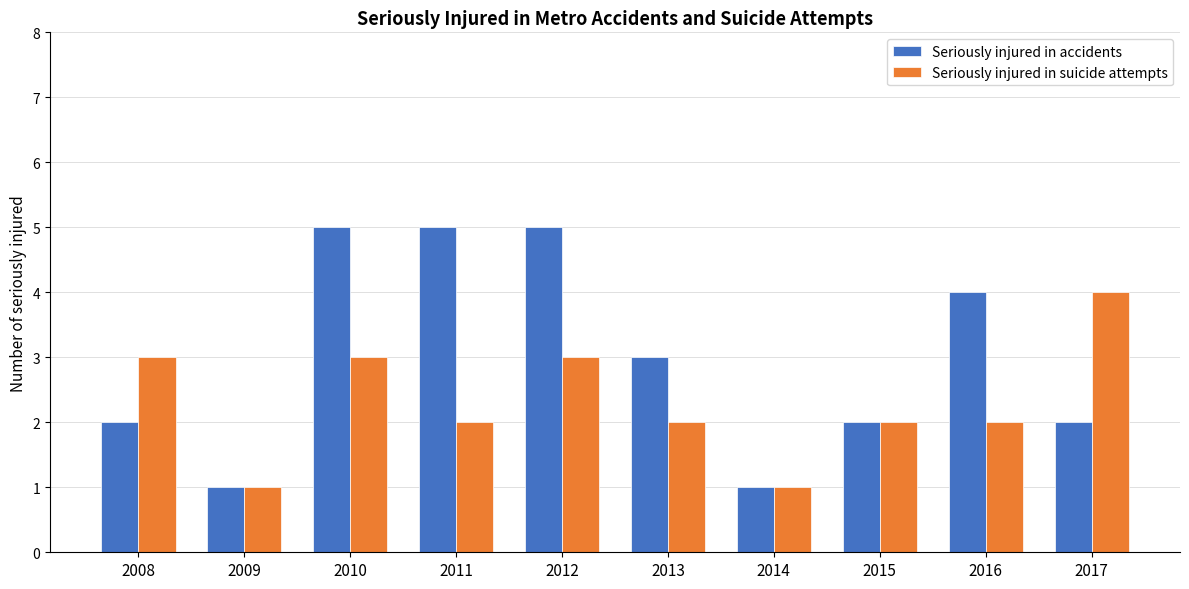

What is the spread (max minus min) of values at 2011?

3